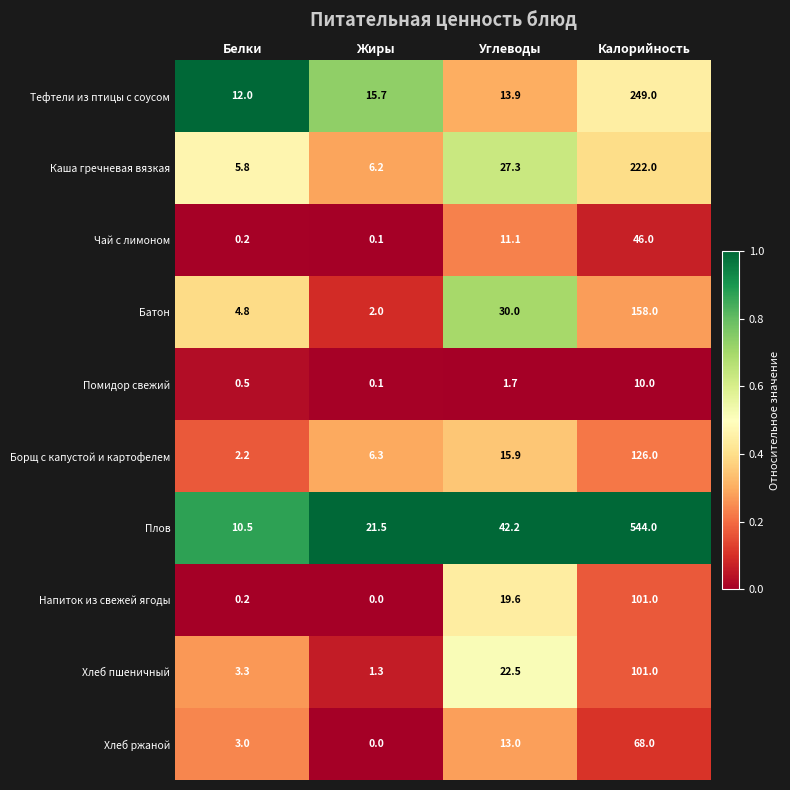

Where is Хлеб пшеничный nearest to the value 51?

Углеводы